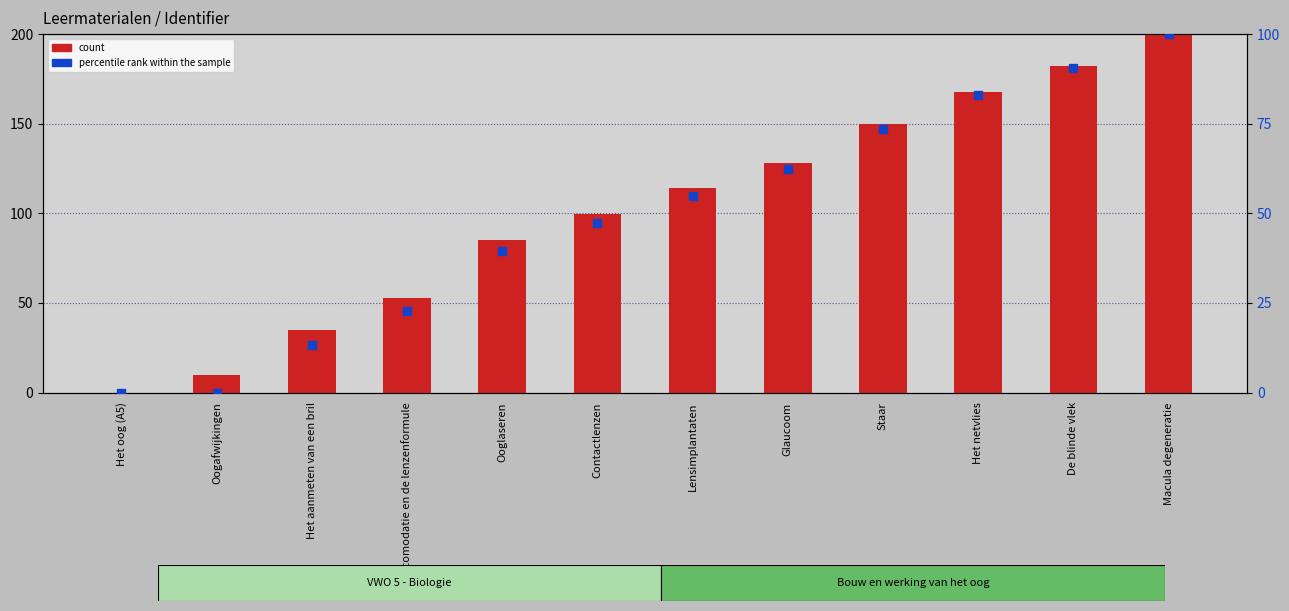

Is the value of percentile rank within the sample at Ooglaseren greater than the value of count at Het aanmeten van een bril?

Yes